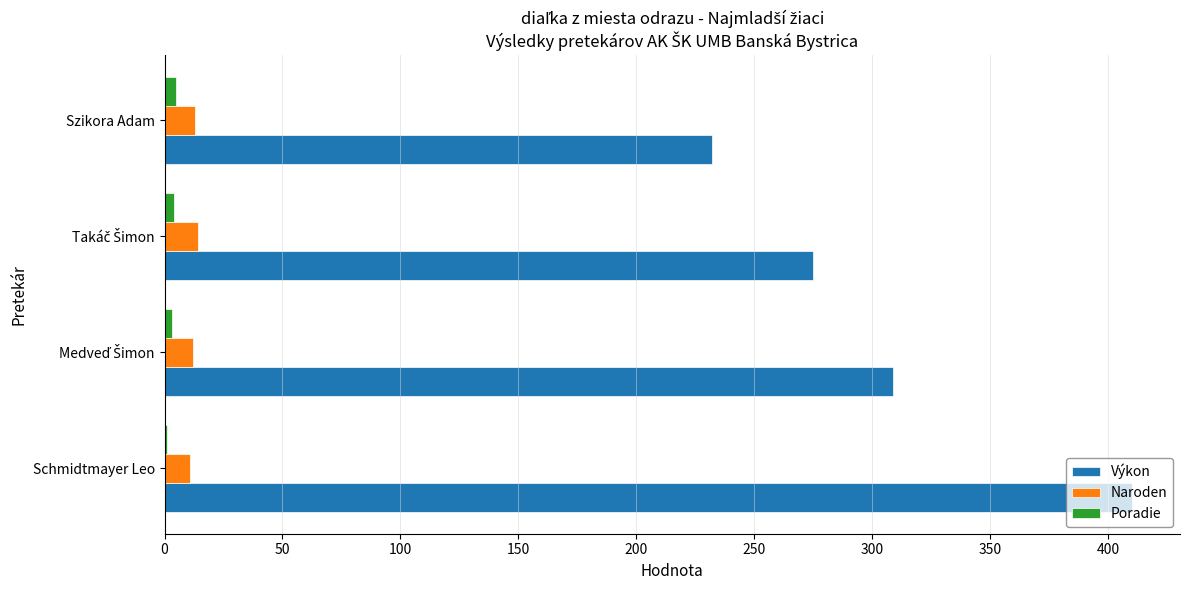

Which series has the largest total across all categories?

Výkon